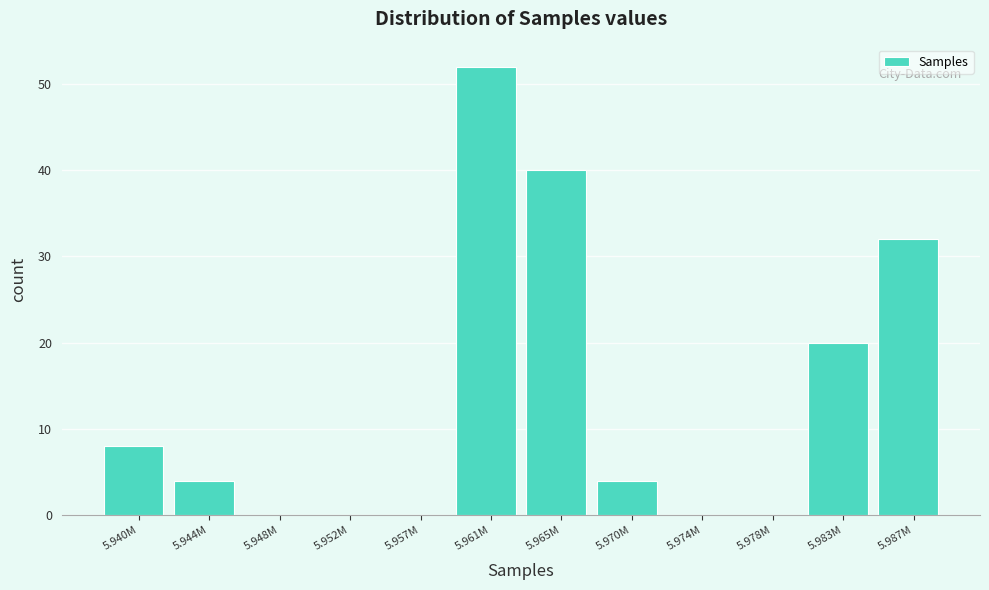

Reading left to right, transcribe all the data shown in this chart.

5.940M=8	5.944M=4	5.948M=0	5.952M=0	5.957M=0	5.961M=52	5.965M=40	5.970M=4	5.974M=0	5.978M=0	5.983M=20	5.987M=32